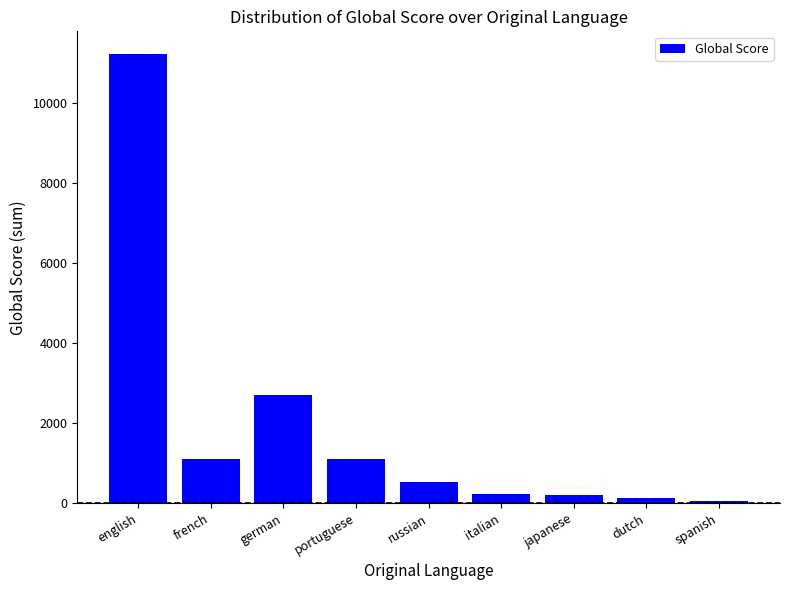

How many bars are there in total?

9